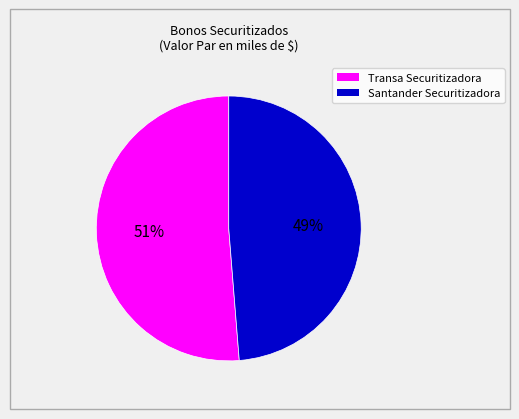

To the nearest percent, what is the average slice percentage?

50%